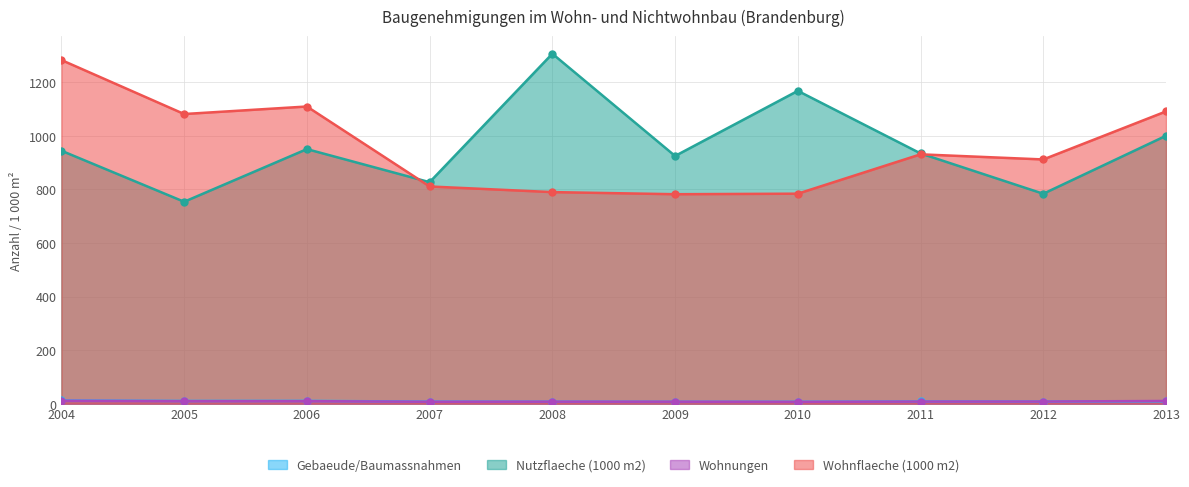

How many values in the Gebaeude/Baumassnahmen series are below 8?

5